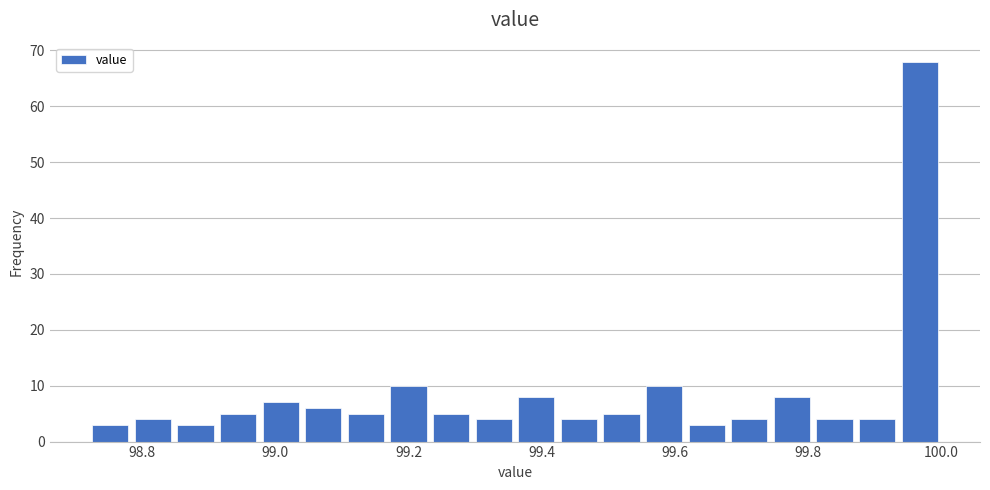

Around what value on the x-axis is the tallest bar? Give the approximate position of its centre, as read against the axis.

99.96